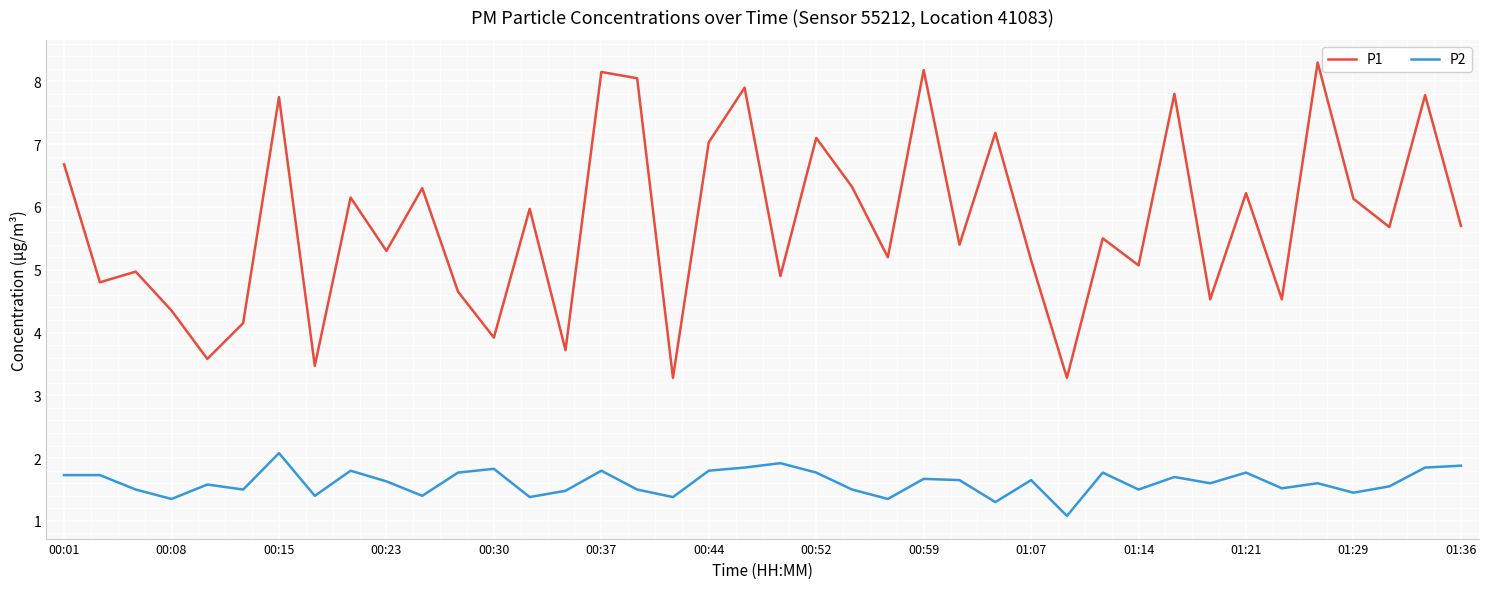

Which series has the largest range (max minus min)?

P1